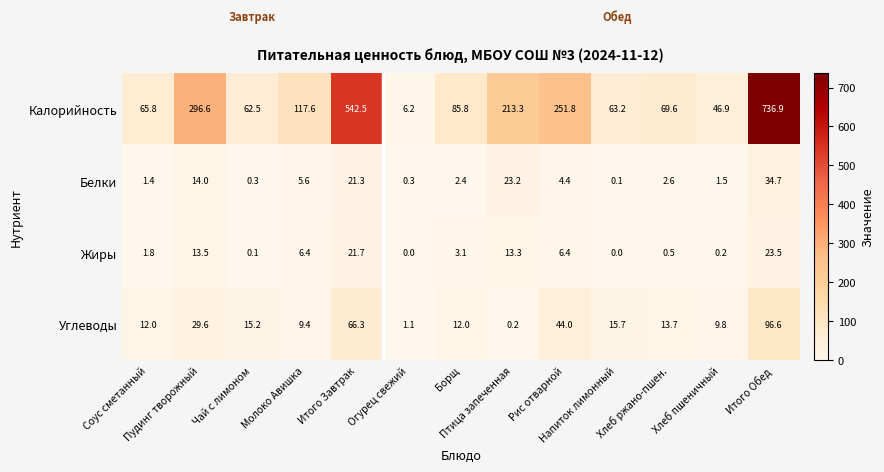

At how many categories does at least one series exceed 76?

7